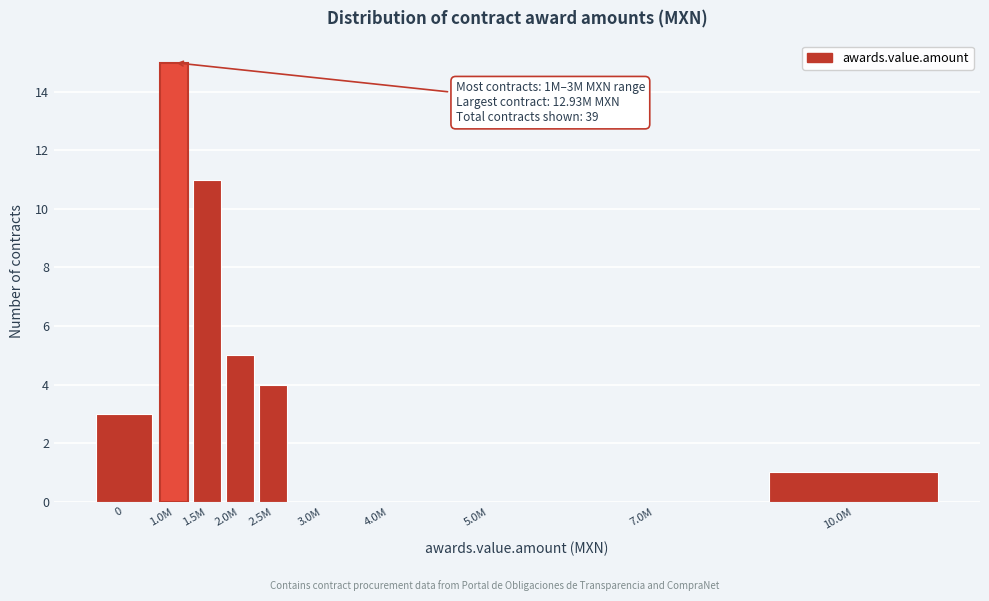

Reading left to right, extract all data points from this chart.

0=3	1.0M=15	1.5M=11	2.0M=5	2.5M=4	3.0M=0	4.0M=0	5.0M=0	7.0M=0	10.0M=1